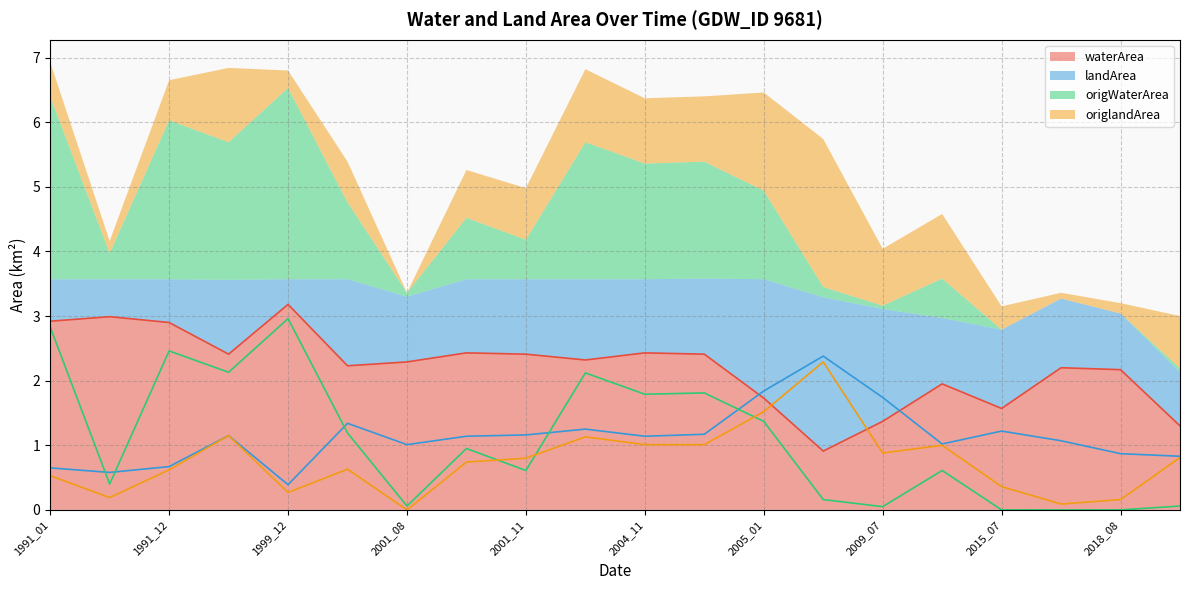

Rank the series at 2004_11 from highest to lowest value.

waterArea, origWaterArea, landArea, origlandArea